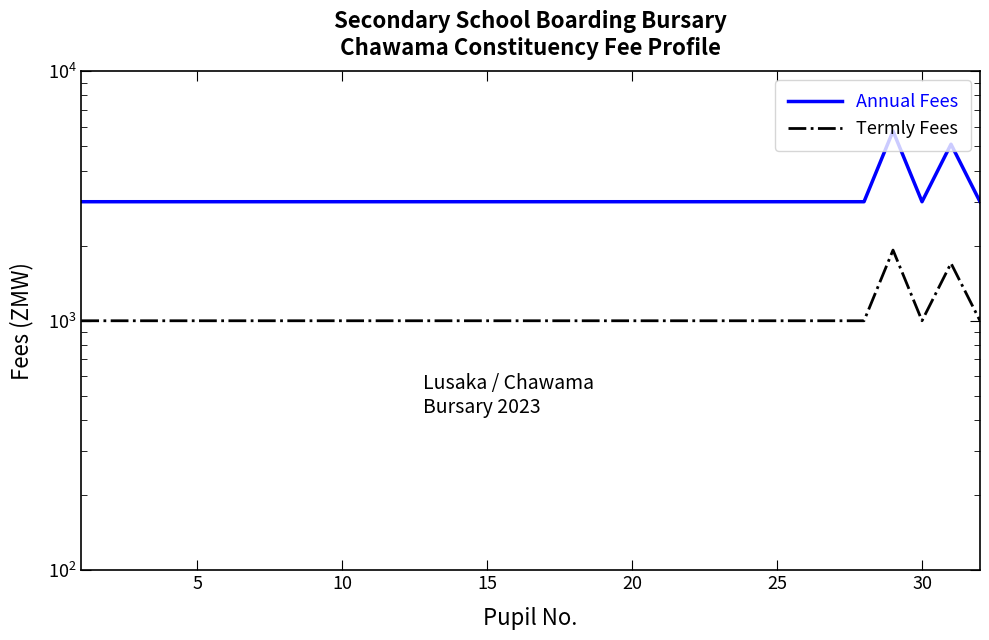

Count the number of categories in the chart.

32